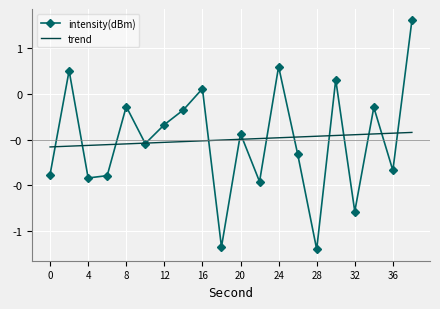

Which series has the largest total across all categories?

trend